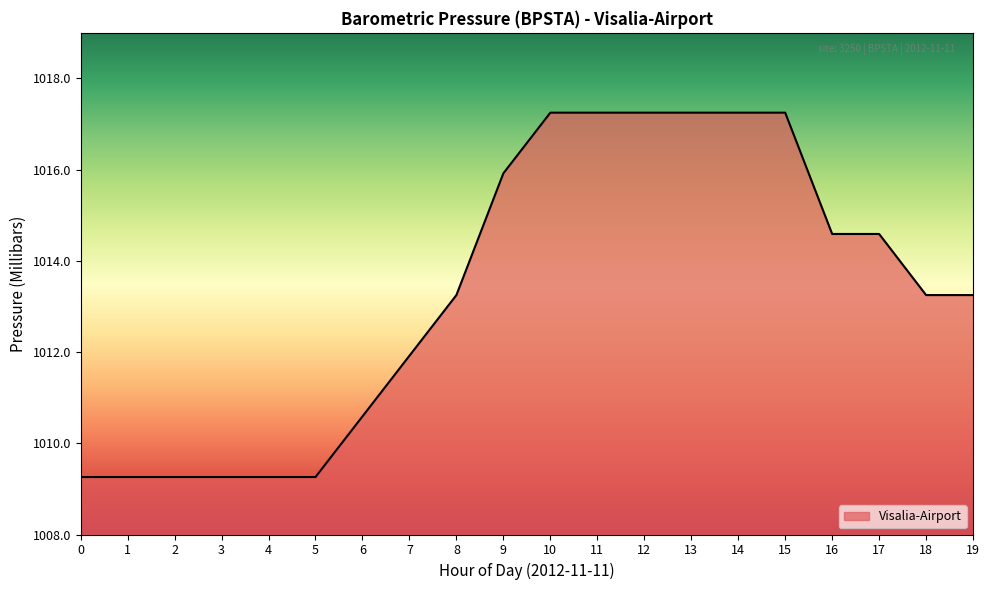

Which has a higher value, 1 or 8?

8